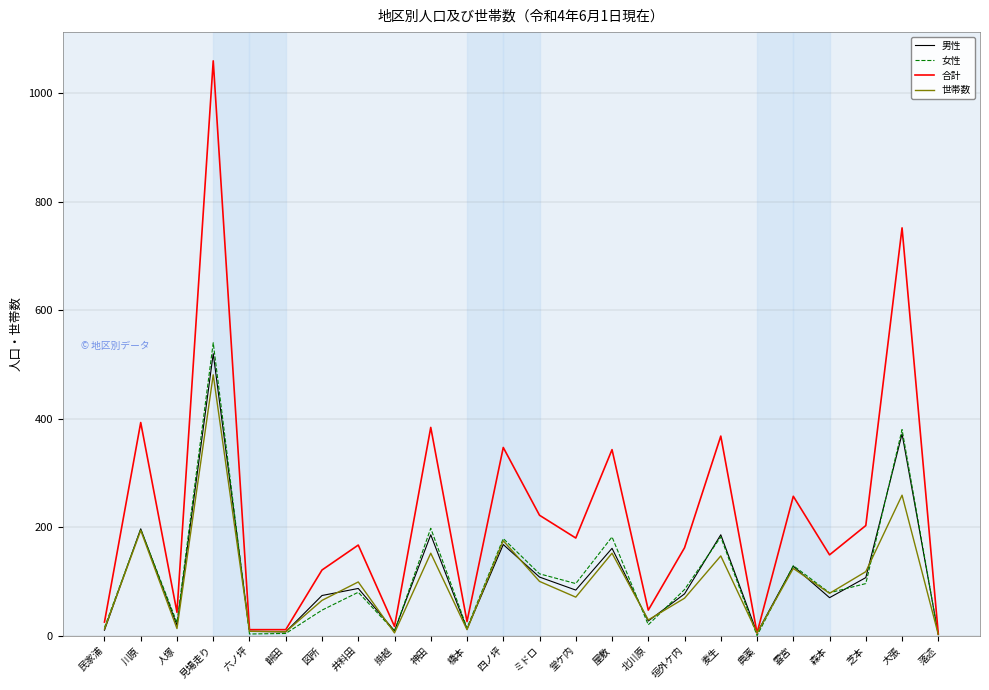

Which series has the widest spread of values?

合計